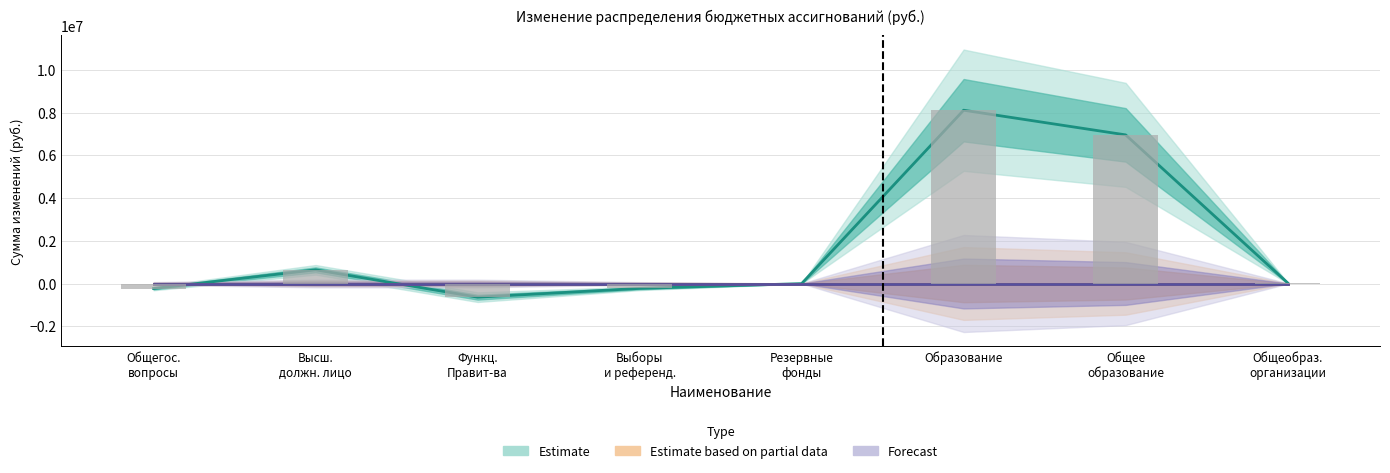

How many distinct data groups are displayed?

3